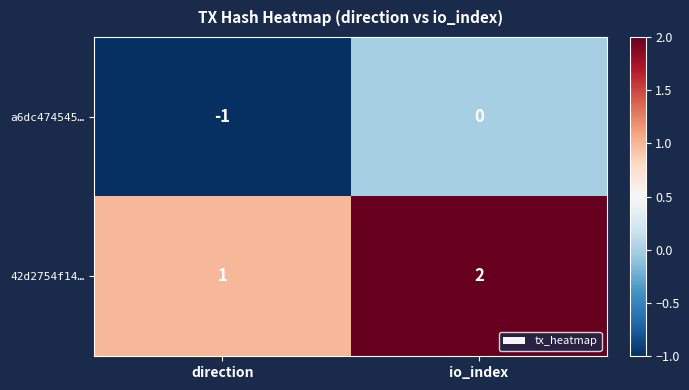

Rank the series by their maximum value, from highest to lowest.

42d2754f14…, a6dc474545…